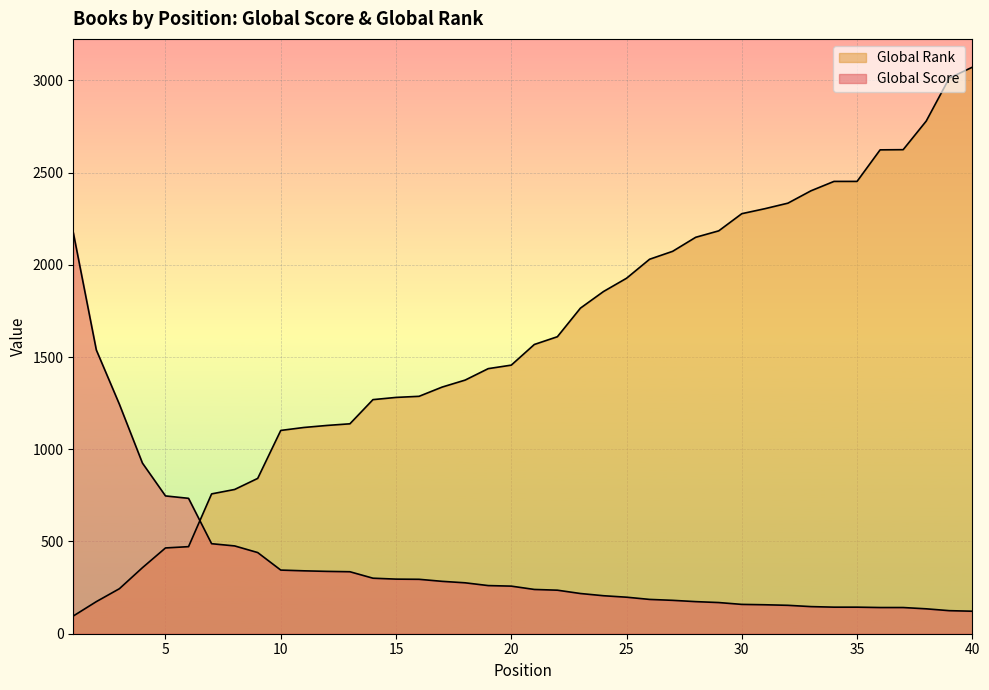

What are all the series names shown in the legend?

Global Score, Global Rank